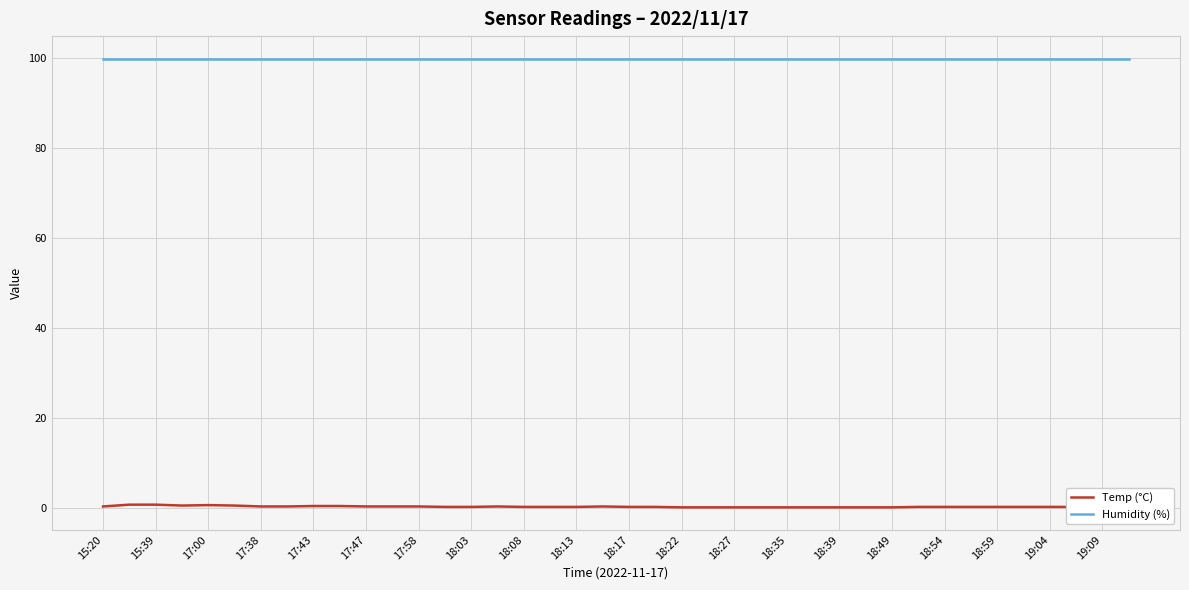

At how many categories does at least one series exceed 88?

40